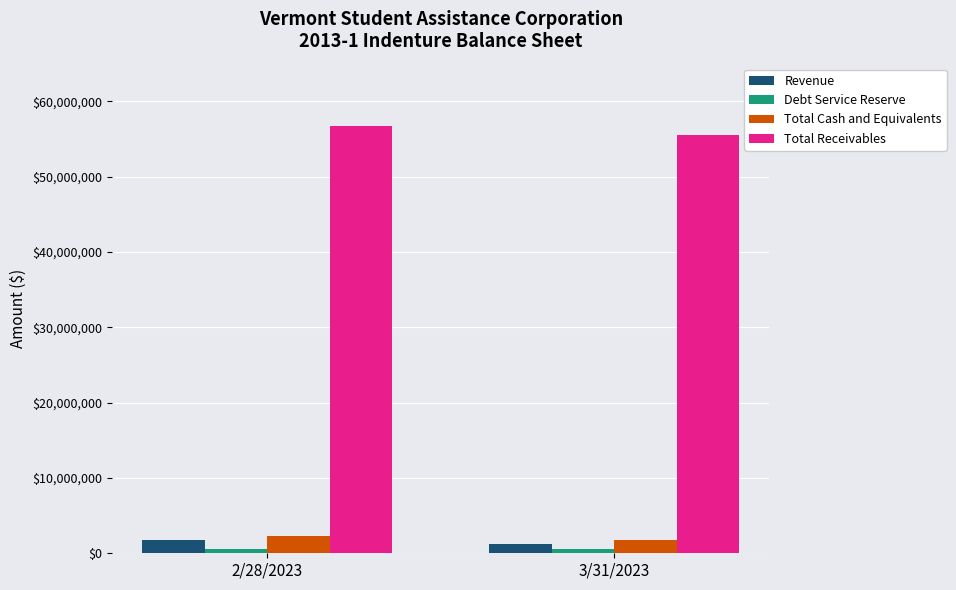

Is the value of Total Receivables at 2/28/2023 greater than the value of Total Cash and Equivalents at 2/28/2023?

Yes